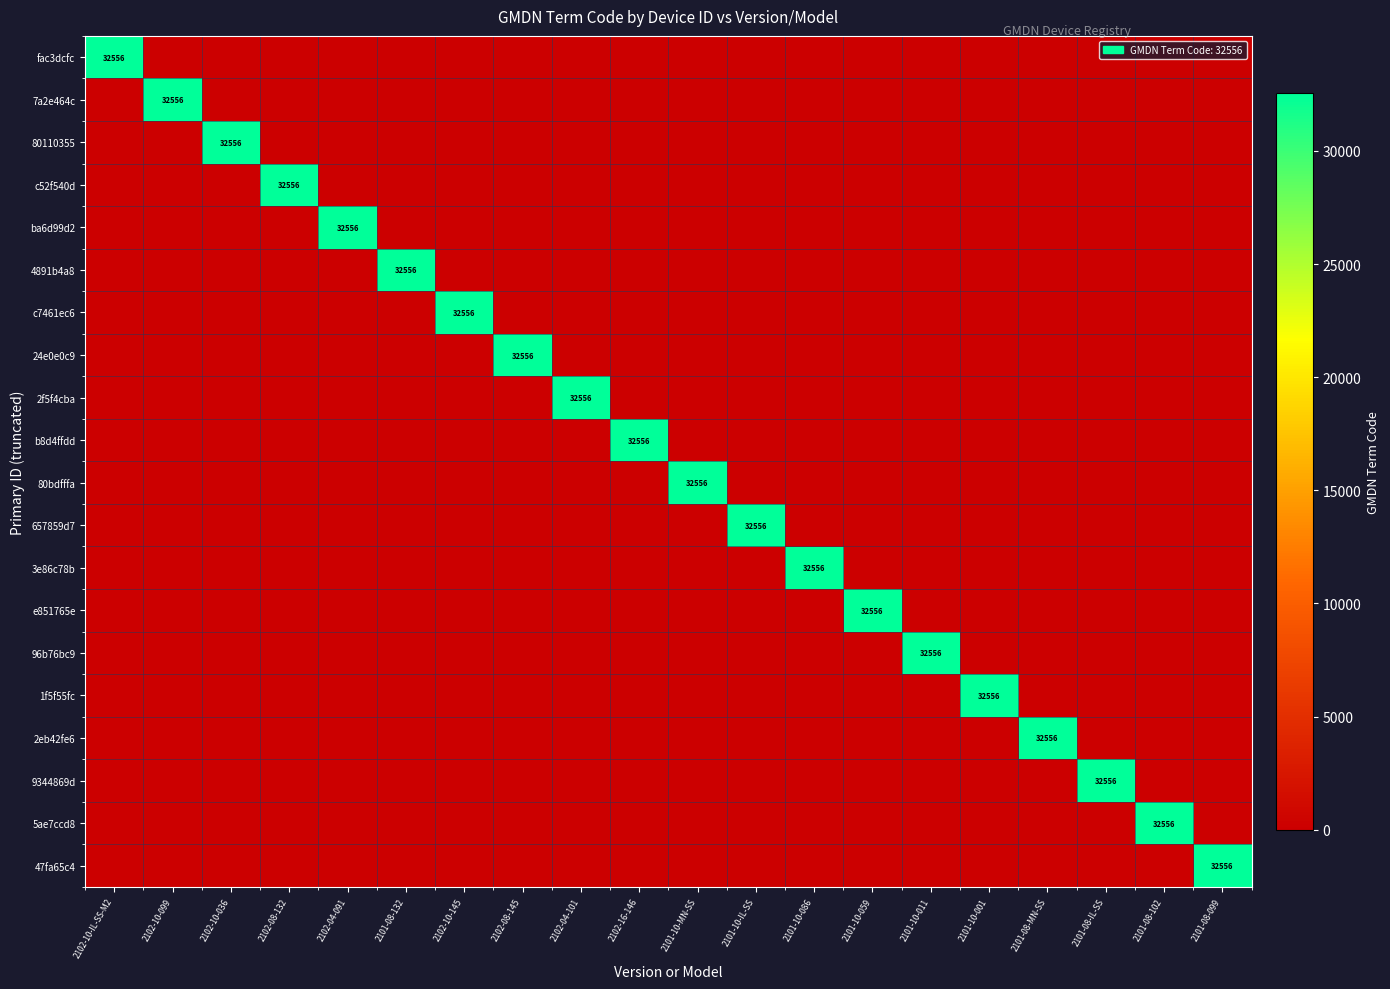

What is the difference between the maximum and minimum values in the ba6d99d2 series?

32556